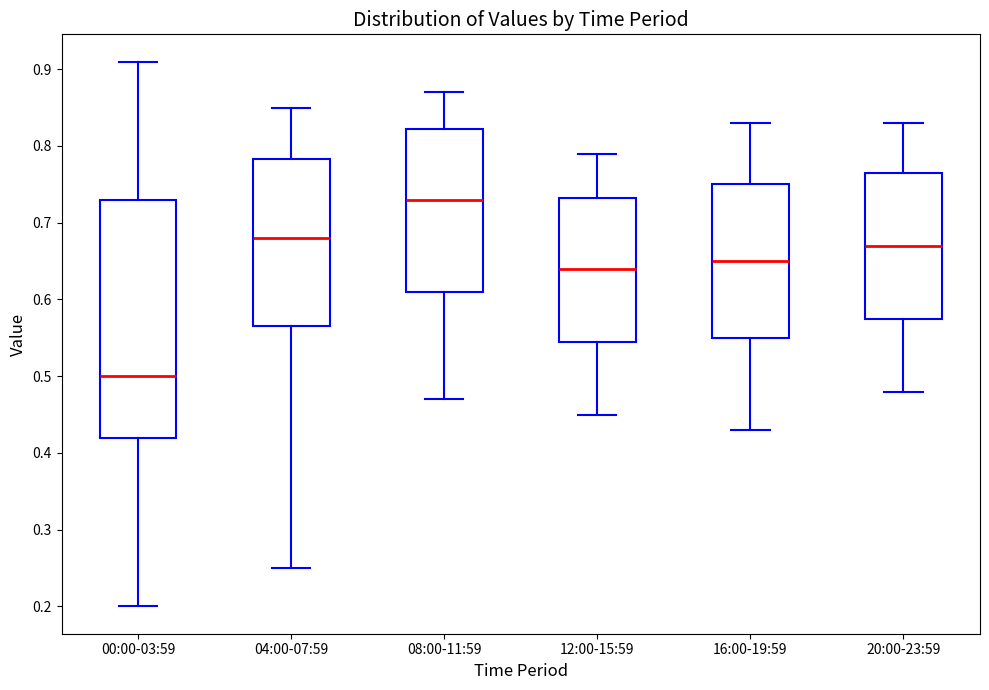

Reading left to right, transcribe this box plot: for each box, give where its median line is, the range the box spans, and where its two whiskers end, as read against the y-axis. The values are not printed on the chart, so give them approximately, as read against the axis.

00:00-03:59: median 0.50, box 0.42 to 0.73, whiskers 0.20 to 0.91
04:00-07:59: median 0.68, box 0.57 to 0.78, whiskers 0.25 to 0.85
08:00-11:59: median 0.73, box 0.61 to 0.82, whiskers 0.47 to 0.87
12:00-15:59: median 0.64, box 0.55 to 0.73, whiskers 0.45 to 0.79
16:00-19:59: median 0.65, box 0.55 to 0.75, whiskers 0.43 to 0.83
20:00-23:59: median 0.67, box 0.58 to 0.77, whiskers 0.48 to 0.83